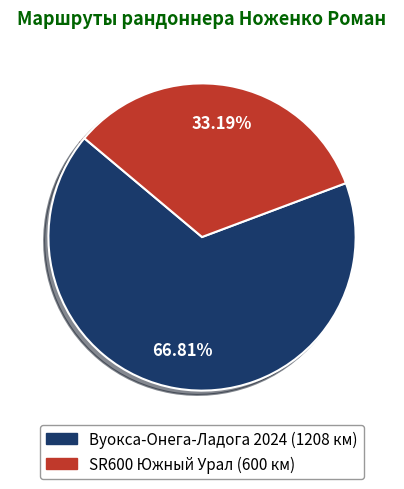

Is there any slice that represents more than half of the pie?

Yes